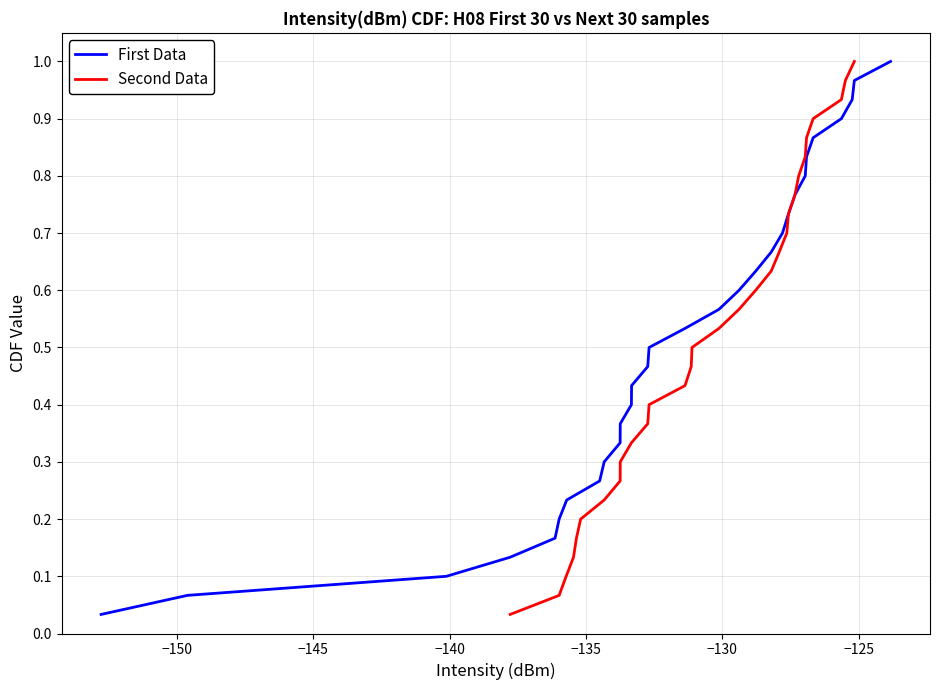

What is the average value of the Second Data series?

0.5